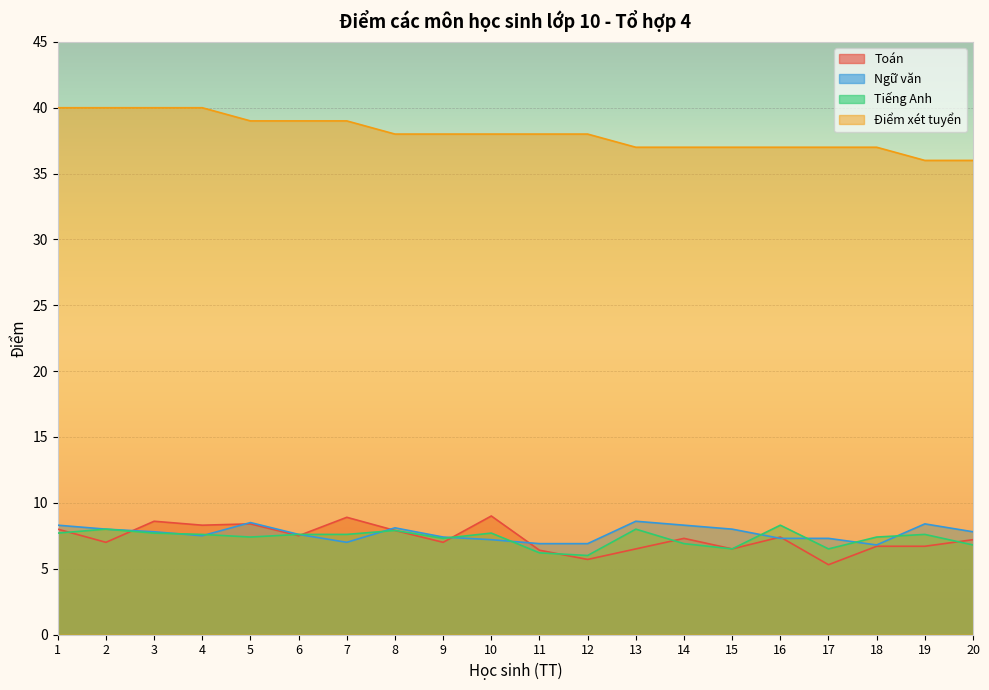

Reading left to right, transcribe all the data shown in this chart.

Toán: 8.0	7.0	8.6	8.3	8.4	7.5	8.9	7.9	7.0	9.0	6.4	5.7	6.5	7.3	6.5	7.4	5.3	6.7	6.7	7.2
Ngữ văn: 8.3	8.0	7.8	7.5	8.5	7.6	7.0	8.1	7.4	7.2	6.9	6.9	8.6	8.3	8.0	7.3	7.3	6.8	8.4	7.8
Tiếng Anh: 7.7	8.0	7.7	7.6	7.4	7.6	7.6	7.9	7.3	7.7	6.2	6.0	8.0	6.9	6.5	8.3	6.5	7.4	7.6	6.8
Điểm xét tuyển: 40.0	40.0	40.0	40.0	39.0	39.0	39.0	38.0	38.0	38.0	38.0	38.0	37.0	37.0	37.0	37.0	37.0	37.0	36.0	36.0